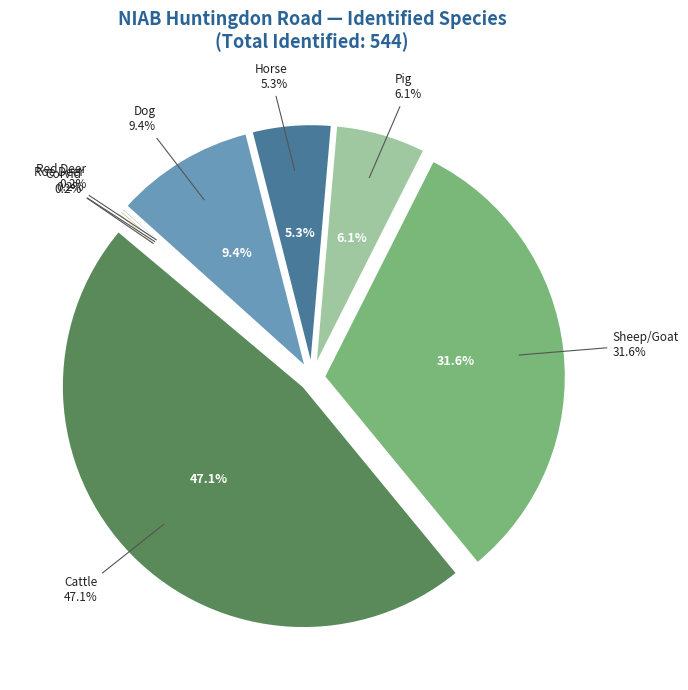

What is the change in value from Cattle to Dog?

-205